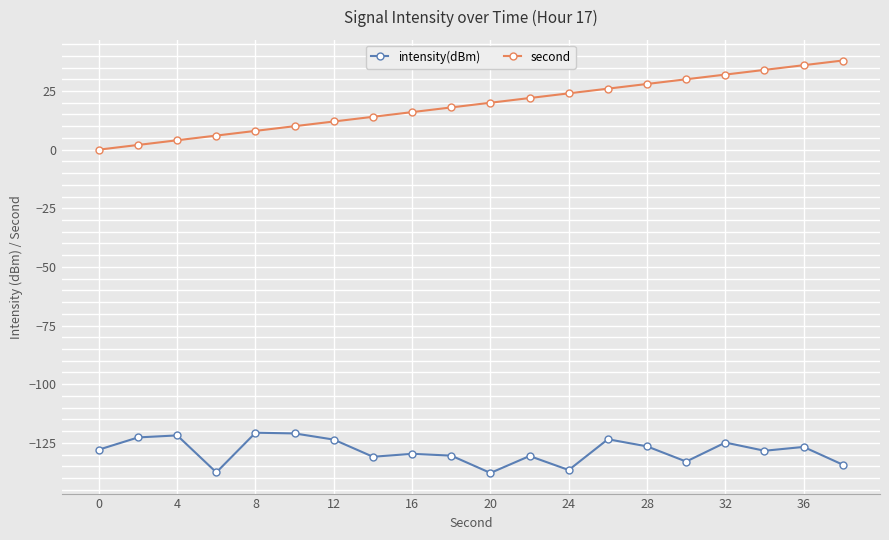

Which series has the largest range (max minus min)?

second